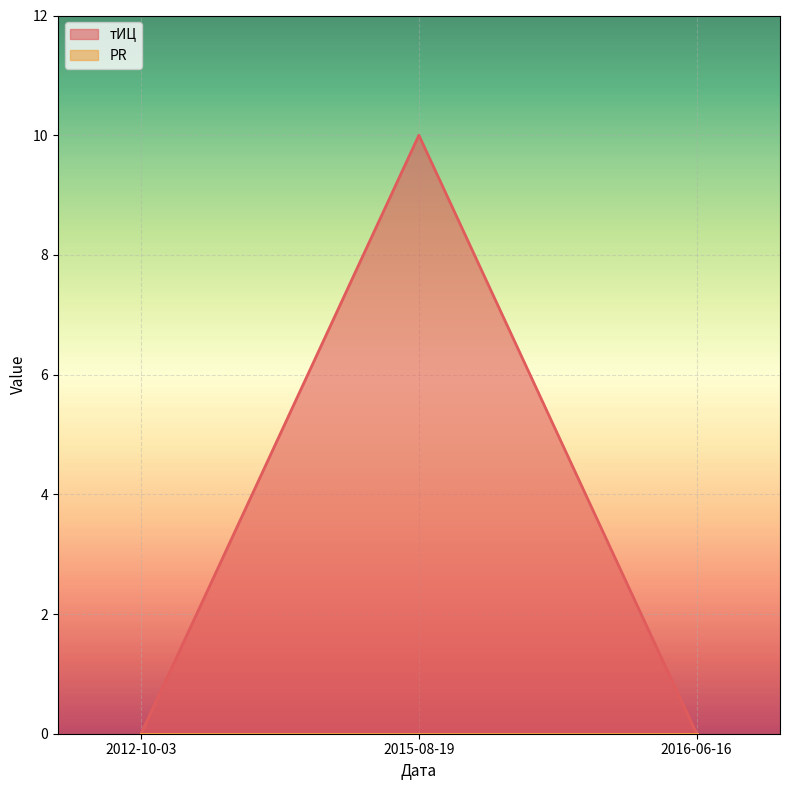

Reading left to right, what are all the values shown in this chart?

2012-10-03=0	2015-08-19=10	2016-06-16=0